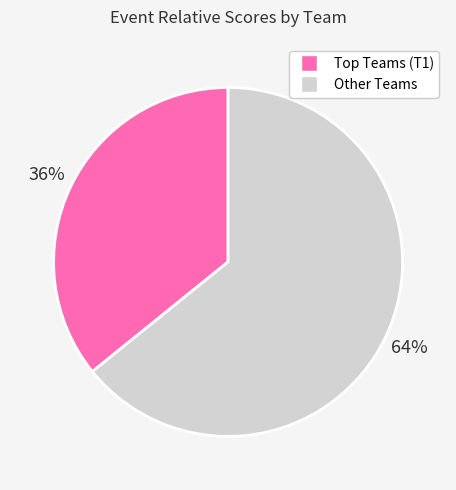

The Other Teams slice represents 73% of the pie. True or false?

False